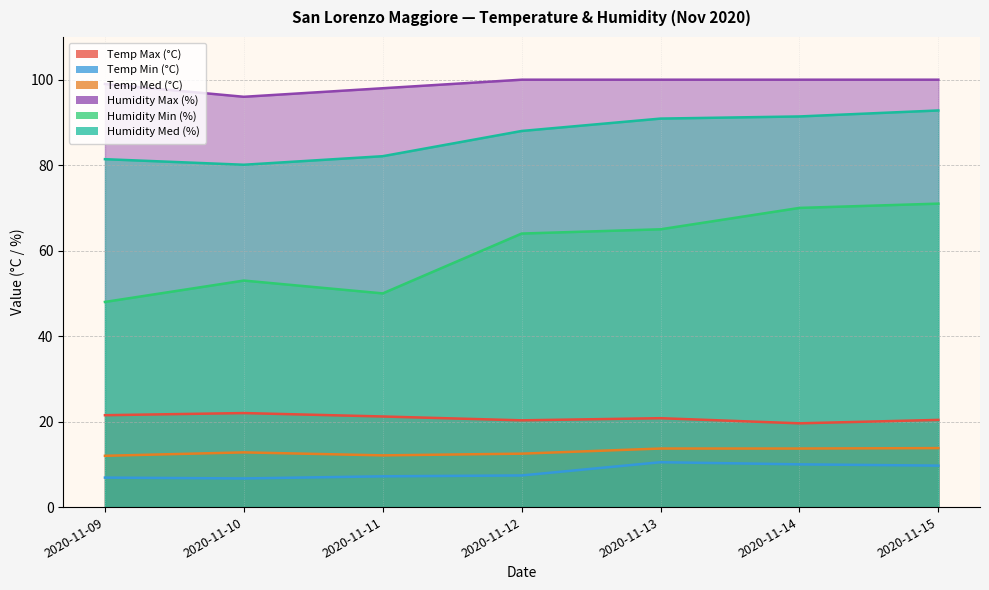

Where does the Temp Max (°C) series first go above 20?

2020-11-09